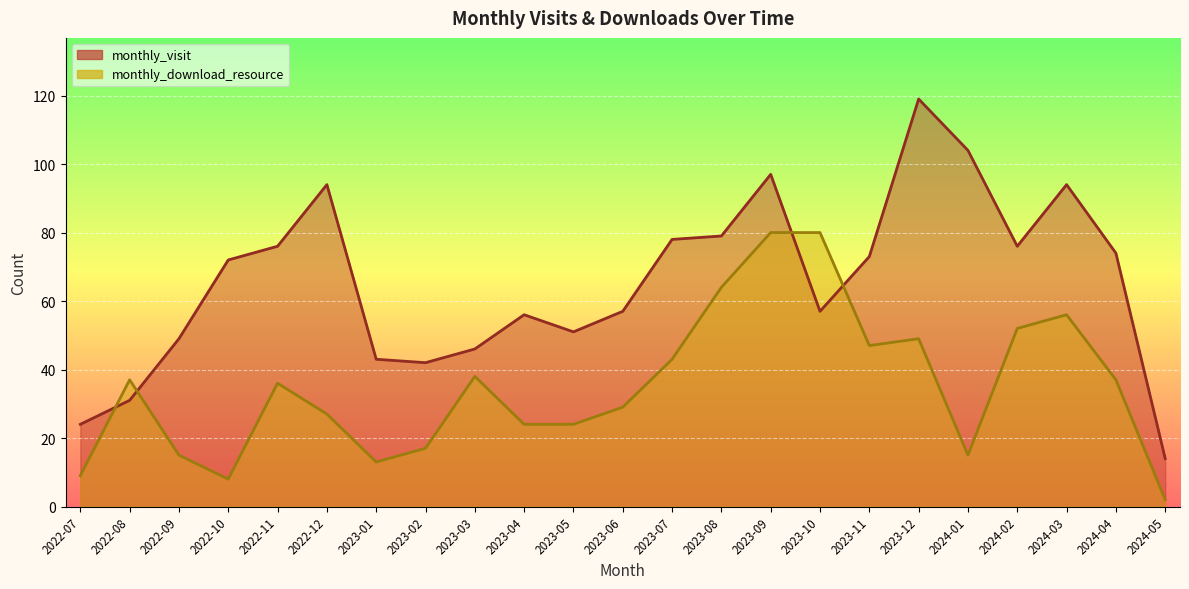

Reading left to right, what are all the values shown in this chart?

monthly_visit: 2022-07=24	2022-08=31	2022-09=49	2022-10=72	2022-11=76	2022-12=94	2023-01=43	2023-02=42	2023-03=46	2023-04=56	2023-05=51	2023-06=57	2023-07=78	2023-08=79	2023-09=97	2023-10=57	2023-11=73	2023-12=119	2024-01=104	2024-02=76	2024-03=94	2024-04=74	2024-05=14
monthly_download_resource: 2022-07=9	2022-08=37	2022-09=15	2022-10=8	2022-11=36	2022-12=27	2023-01=13	2023-02=17	2023-03=38	2023-04=24	2023-05=24	2023-06=29	2023-07=43	2023-08=64	2023-09=80	2023-10=80	2023-11=47	2023-12=49	2024-01=15	2024-02=52	2024-03=56	2024-04=37	2024-05=2